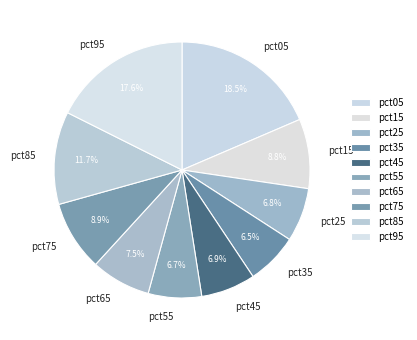

To the nearest percent, what percentage of the pie is pct15?

9%